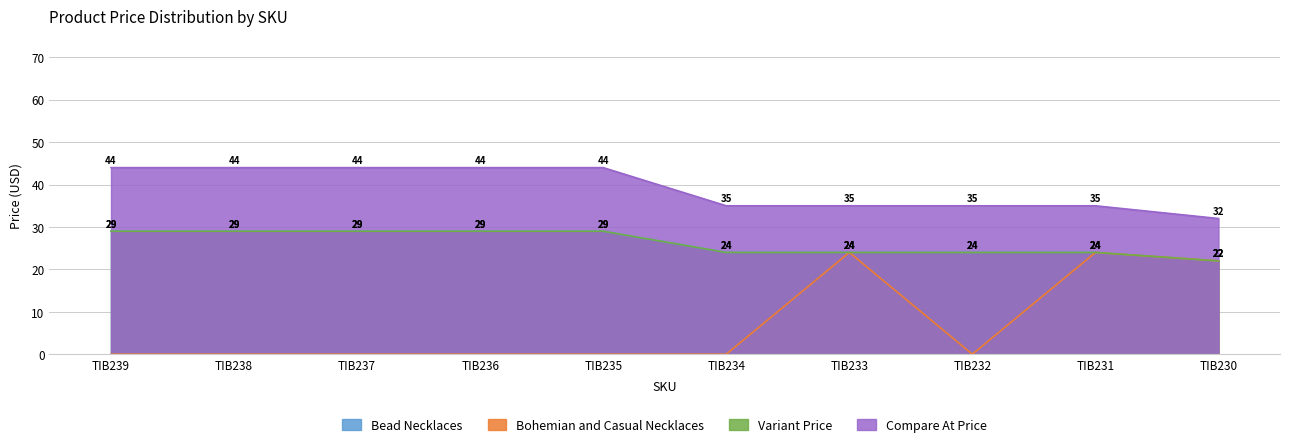

Rank the series by their maximum value, from lowest to highest.

Bohemian and Casual Necklaces, Bead Necklaces, Variant Price, Compare At Price